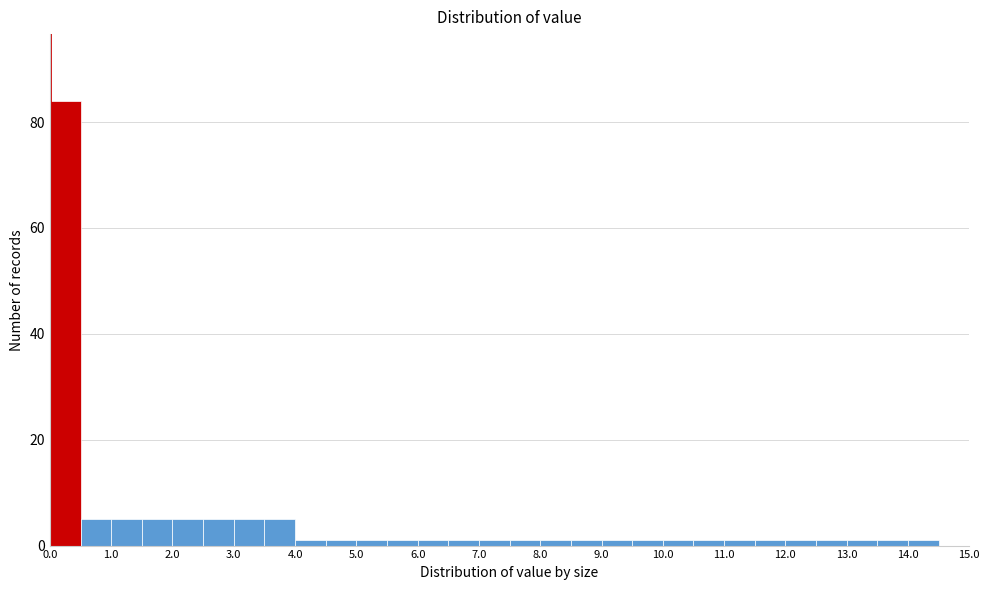

Which range on the x-axis has the tallest bar?

0.0 to 0.5